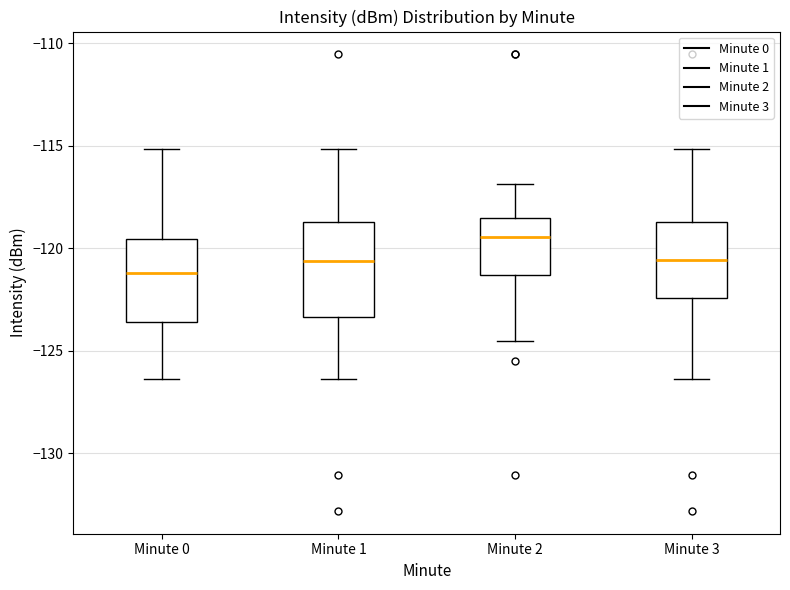

Reading left to right, read every box against the y-axis: the position of its median line, the range the box covers, and the ends of its whiskers. The values are not printed on the chart, so give them approximately, as read against the axis.

Minute 0: median -121.0, box -123.5 to -119.5, whiskers -126.5 to -115.0
Minute 1: median -120.5, box -123.5 to -118.5, whiskers -126.5 to -115.0
Minute 2: median -119.5, box -121.5 to -118.5, whiskers -124.5 to -117.0
Minute 3: median -120.5, box -122.5 to -118.5, whiskers -126.5 to -115.0